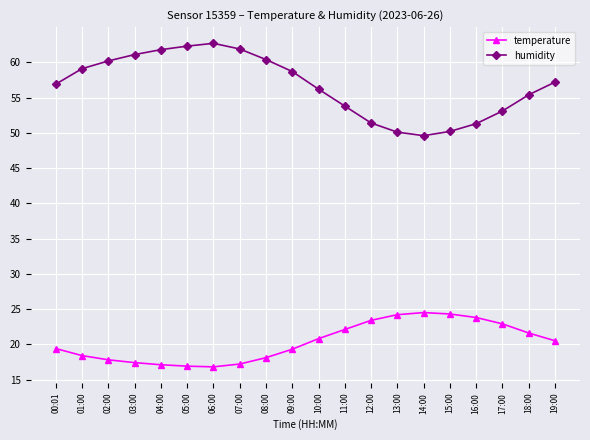

What is the spread (max minus min) of values at 05:00?

45.4